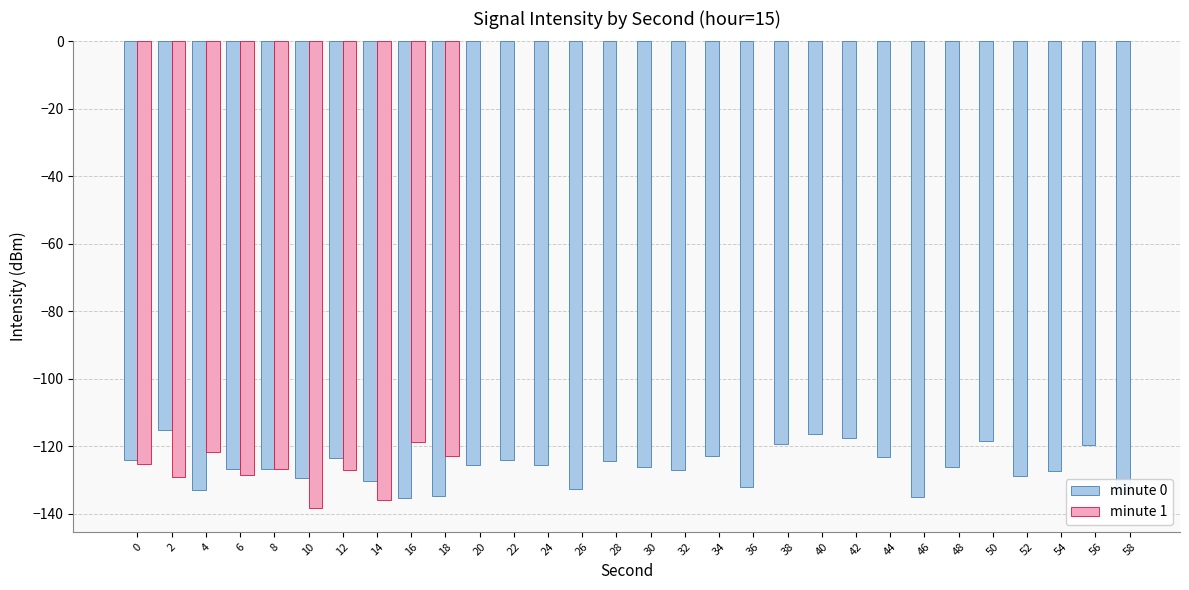

How many data points in minute 0 are above -125?

12